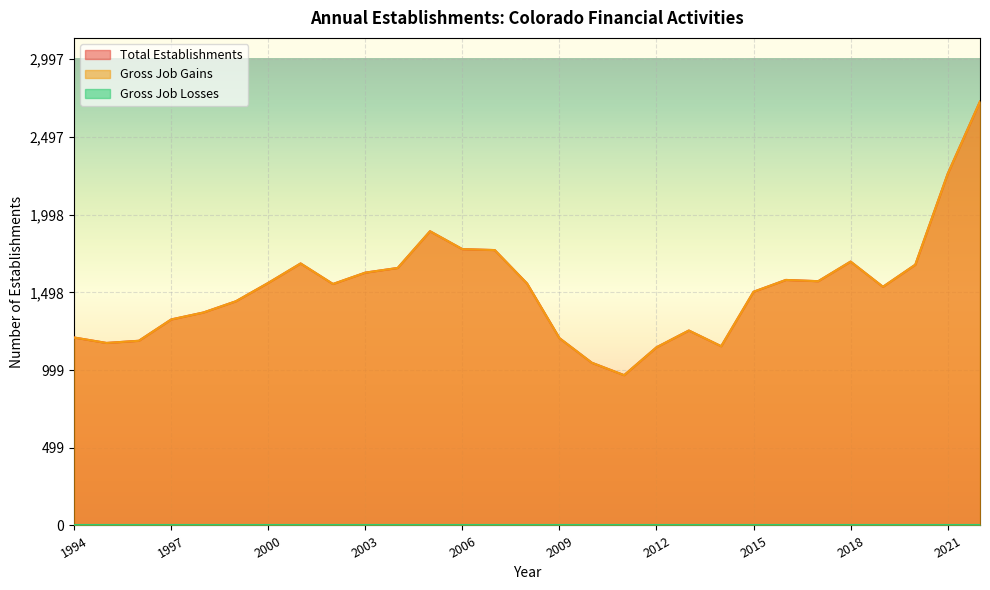

Which series has the largest range (max minus min)?

Total Establishments